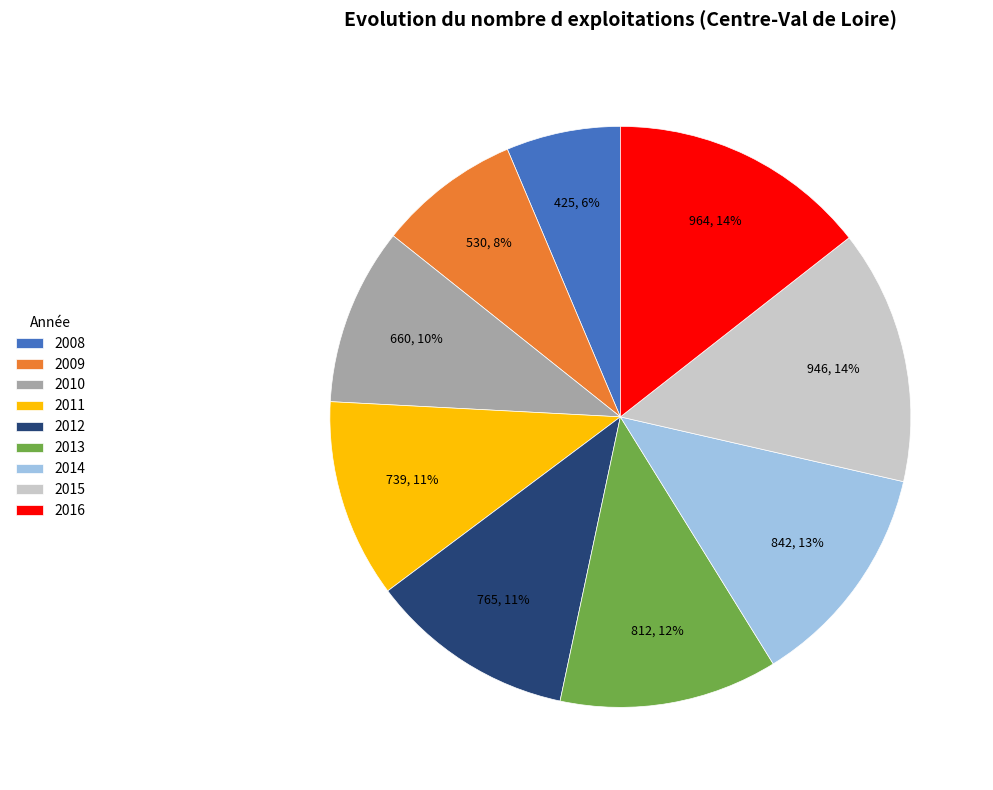

Is there a majority slice in this chart?

No